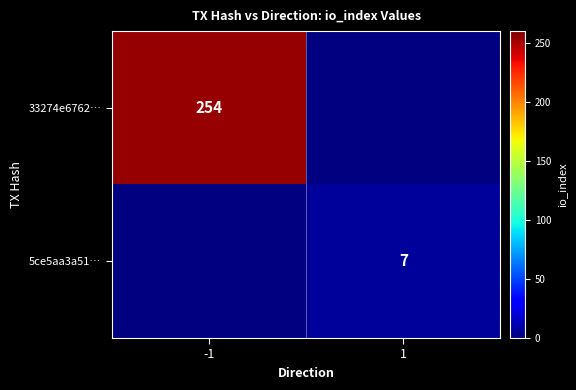

The 5ce5aa3a51… series shows 7 at 1. True or false?

True